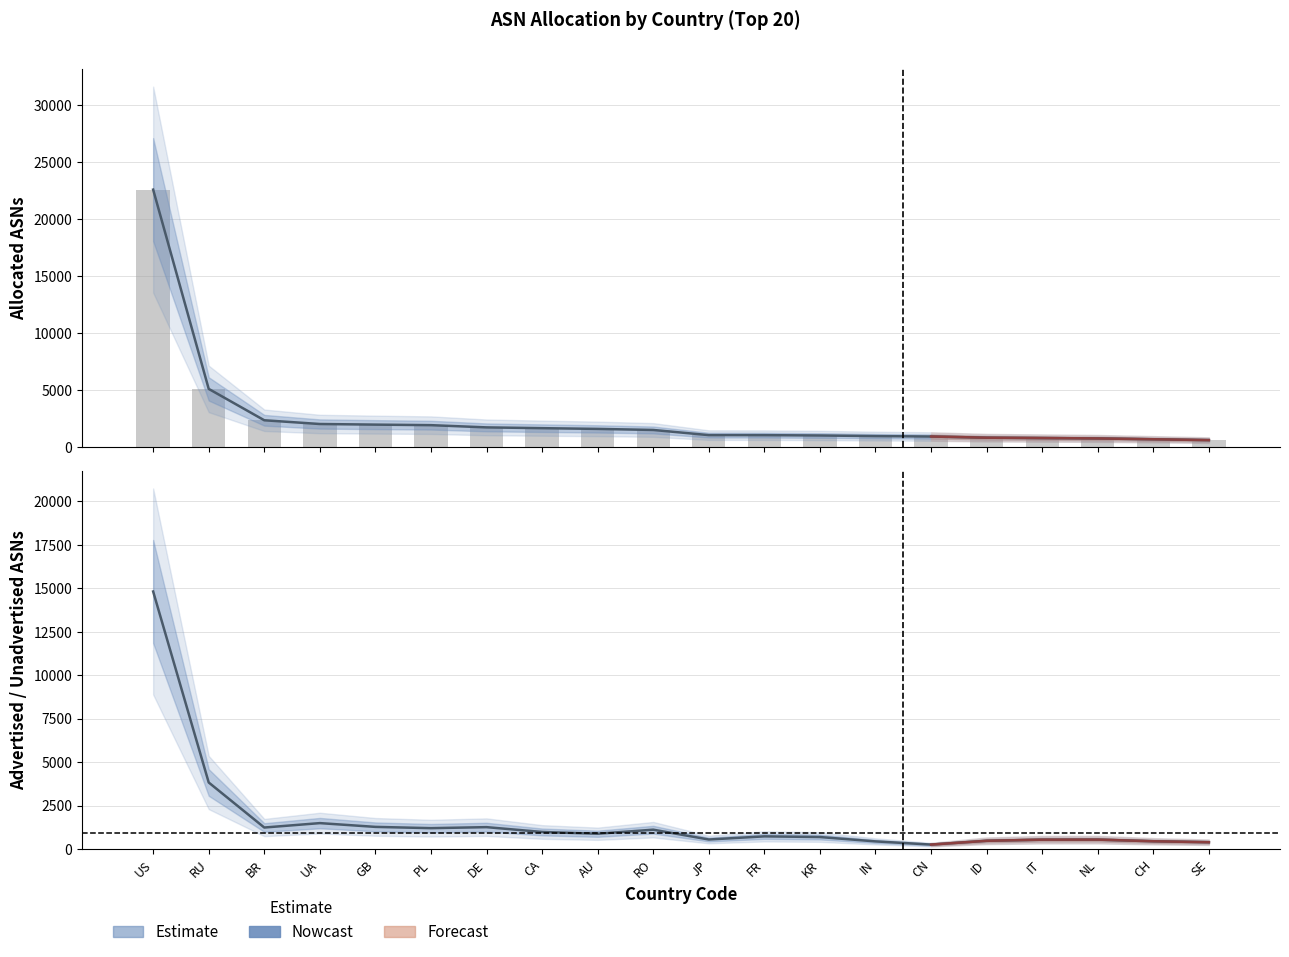

How many distinct data groups are displayed?

3